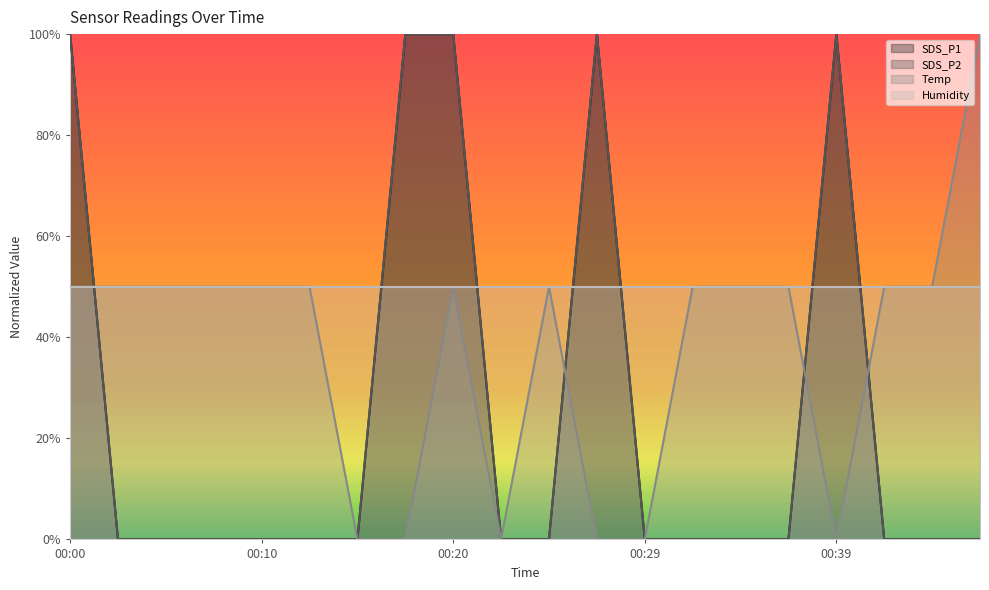

Is it true that SDS_P2 equals -0.4 at 00:22?

False